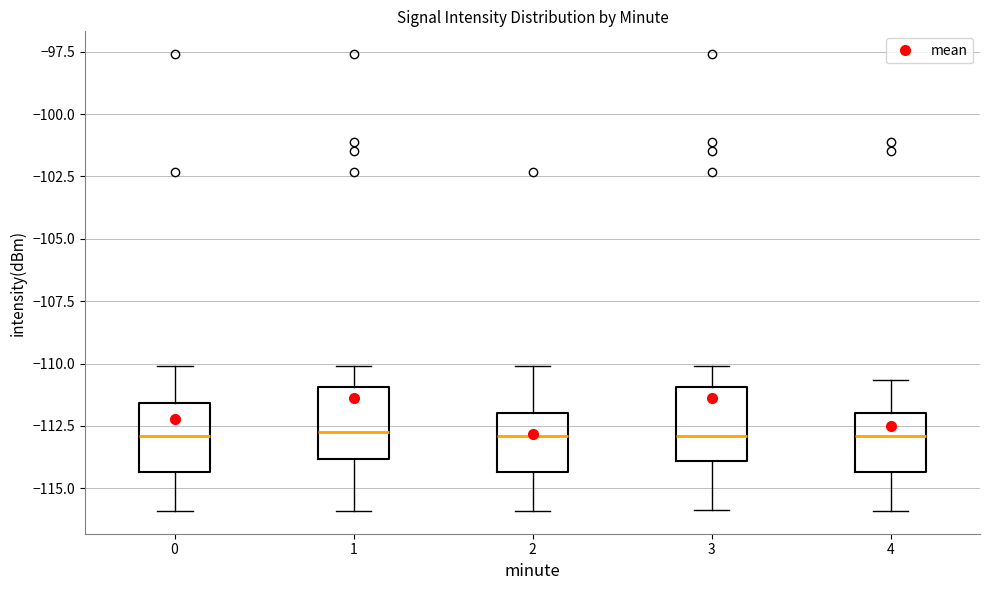

Where is the lower edge of the box at x = 0 on the y-axis? The values are not printed on the chart, so give them approximately, as read against the axis.

-114.5